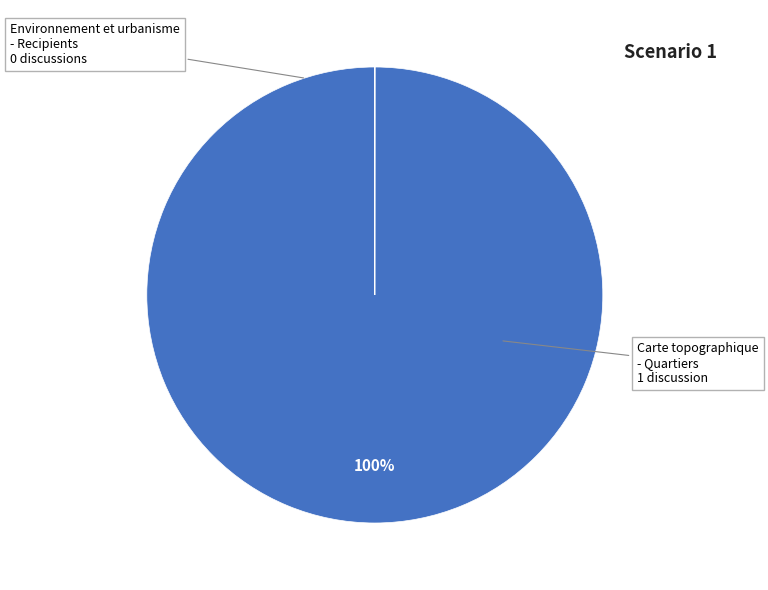

To the nearest percent, what is the difference between the largest and smallest slice percentages?

100%